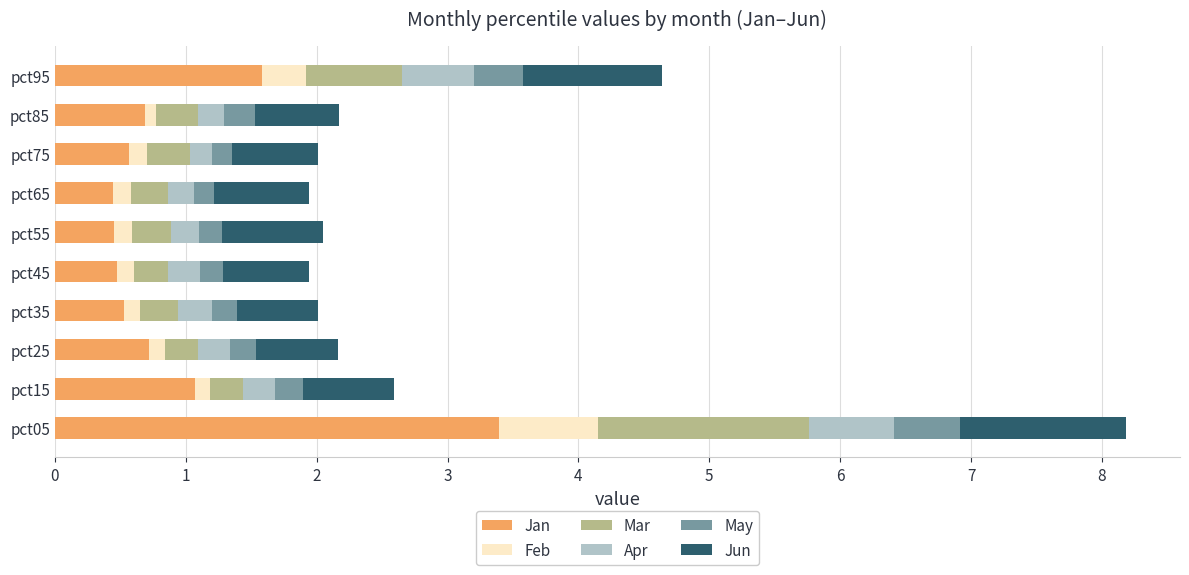

How many data points does each series have?

10